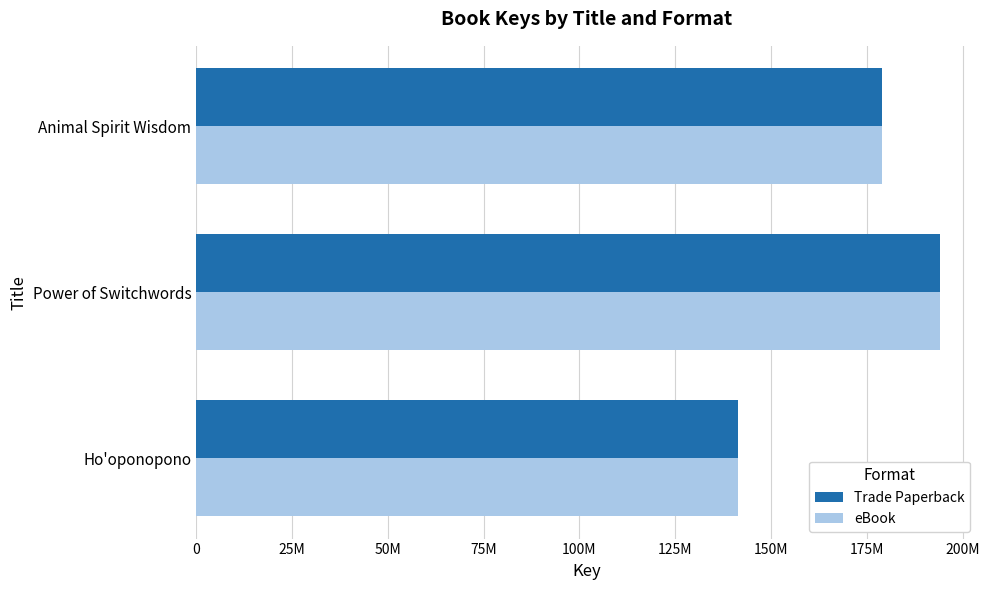

What are all the series names shown in the legend?

Trade Paperback, eBook